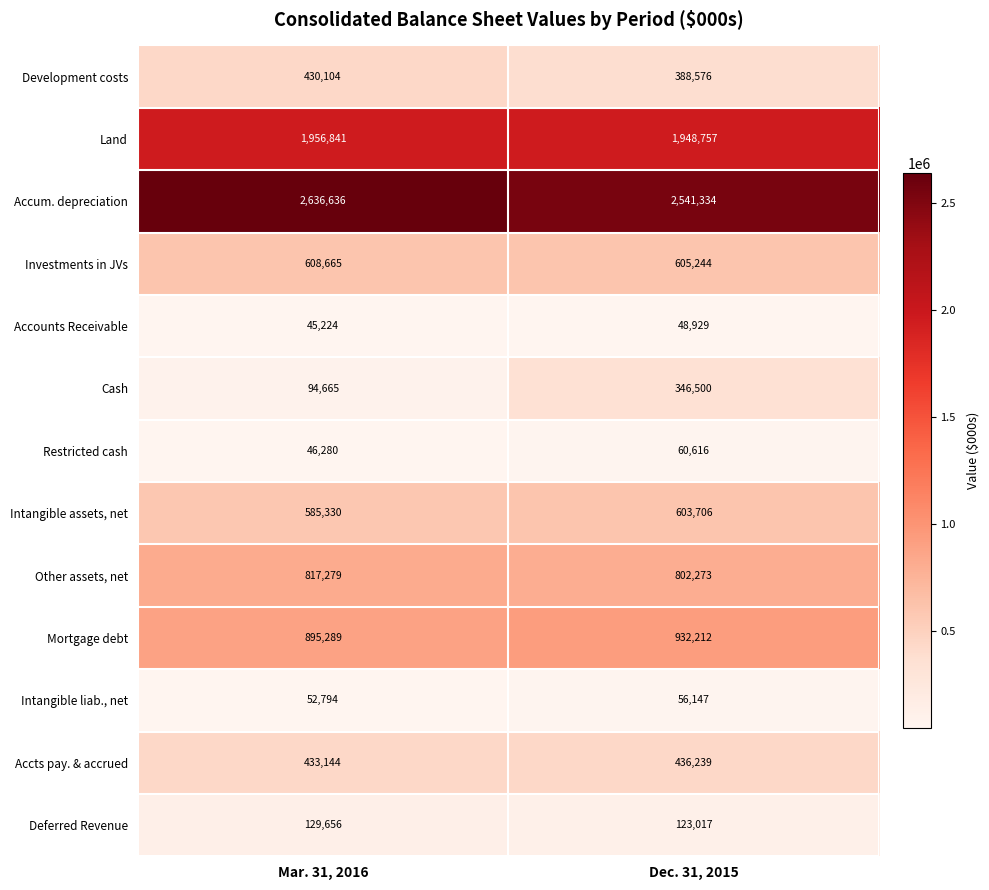

What is the average value of the Restricted cash series?

53448